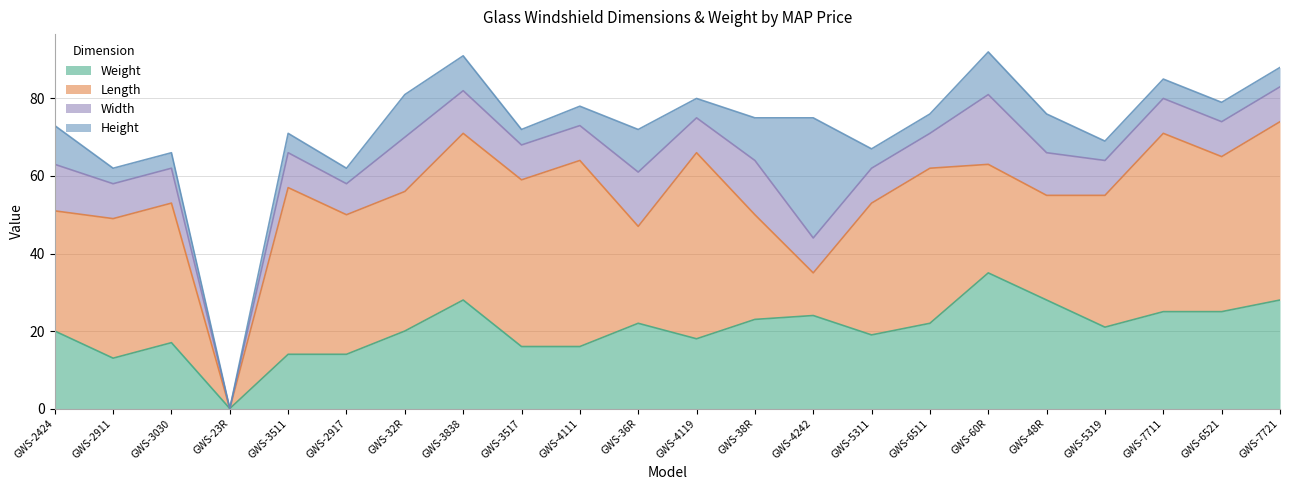

Is the value of Height at GWS-60R greater than the value of Width at GWS-3838?

No